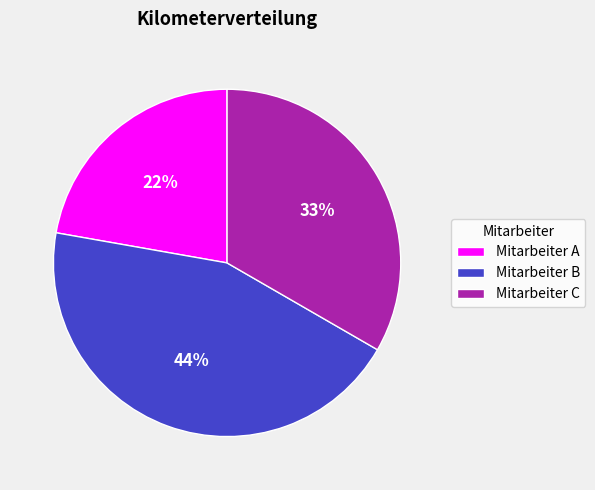

True or false: Mitarbeiter A accounts for 33% of the total.

False